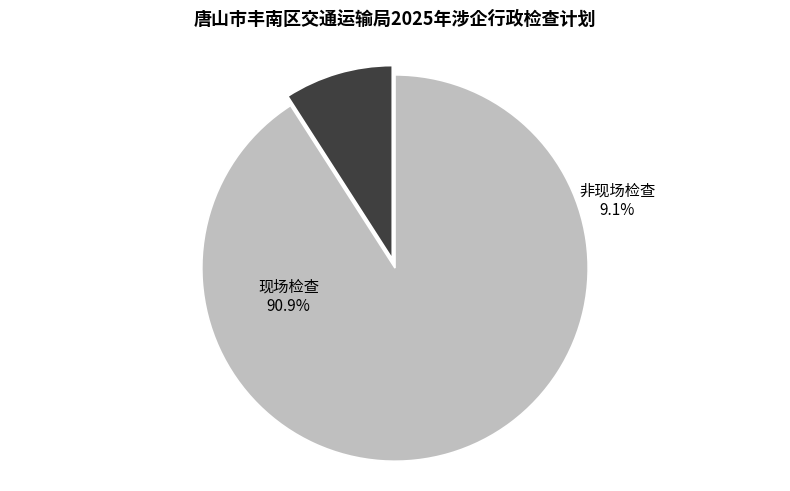

What is the ratio of the value at 现场检查 to the value at 非现场检查?

10.0